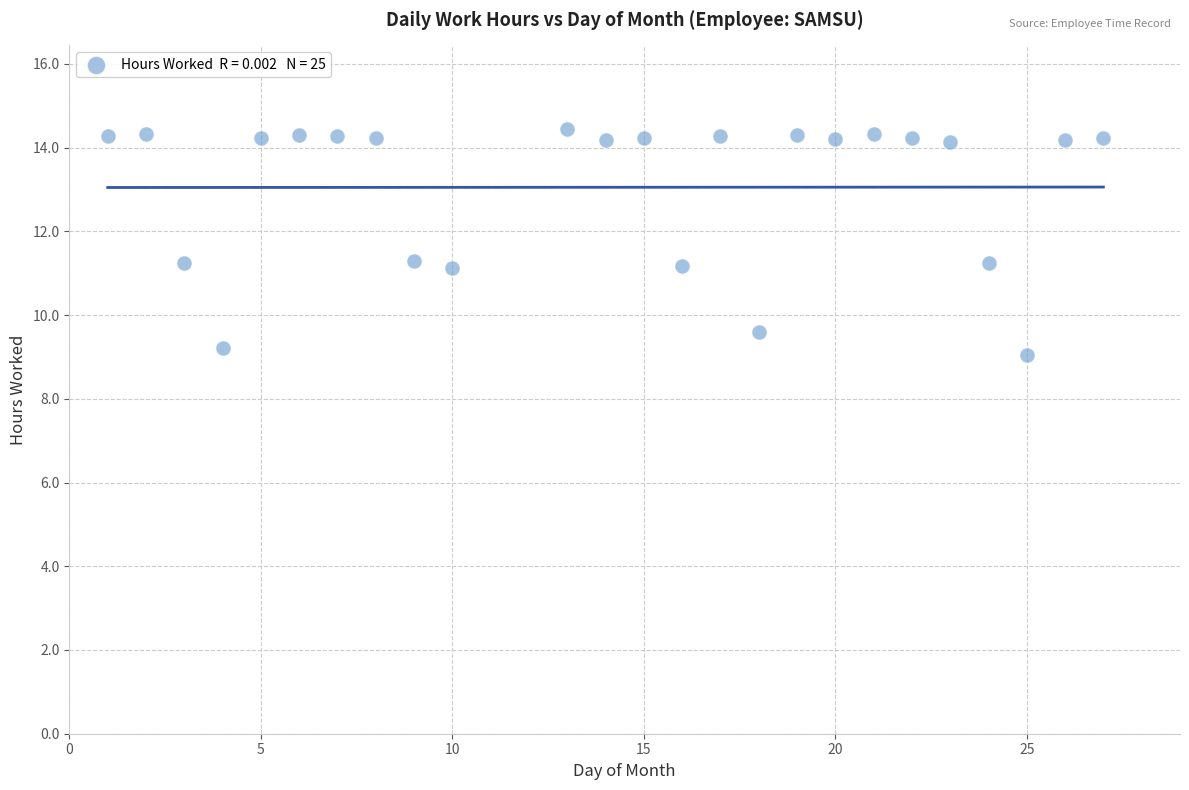

What is the range of Y values (max minus min)?

5.4